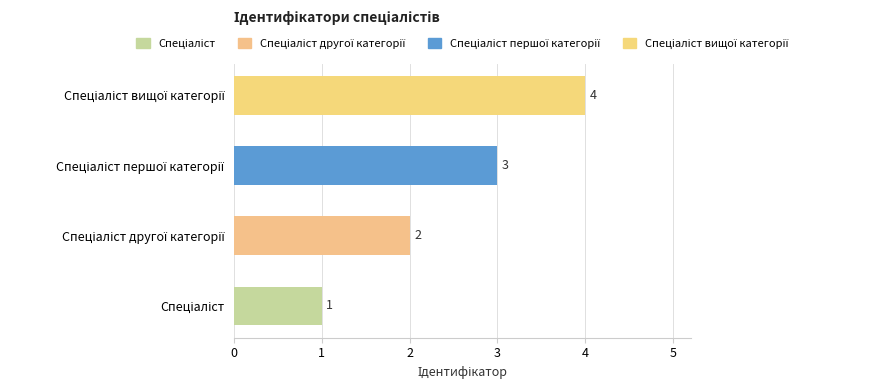

What is the difference between the maximum and minimum values?

3